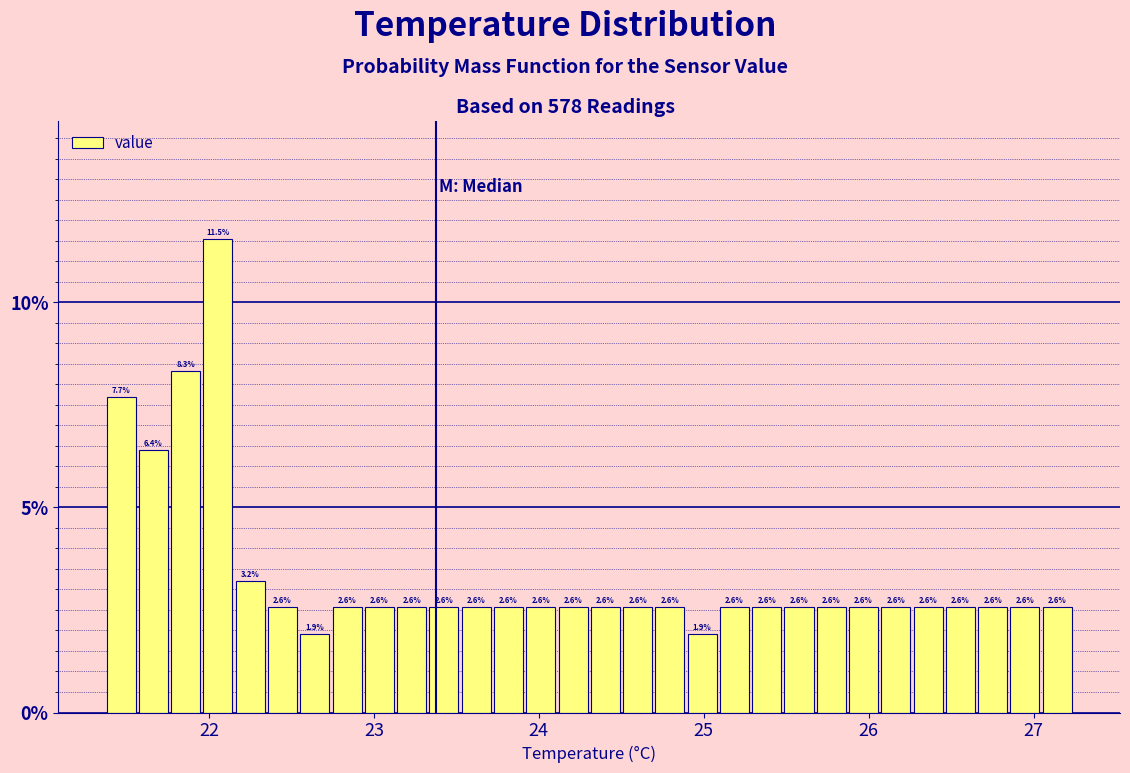

Read against the x-axis, roughly where is the centre of the tallest bar?

22.1